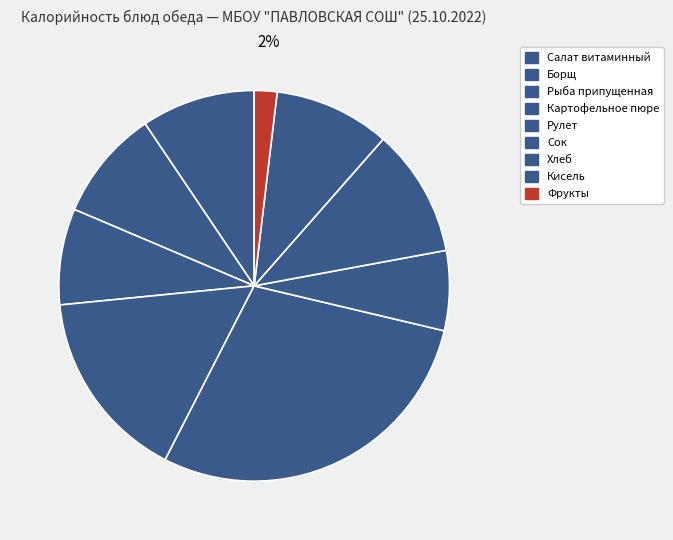

Count the number of slices in the pie.

9